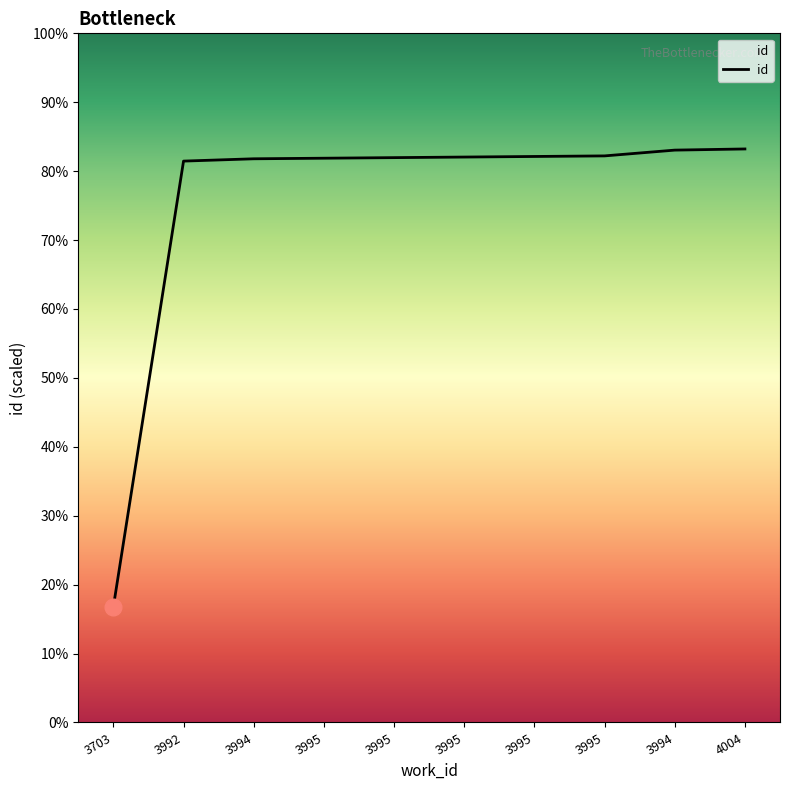

Is it true that the value at 3994 is 10370?

True